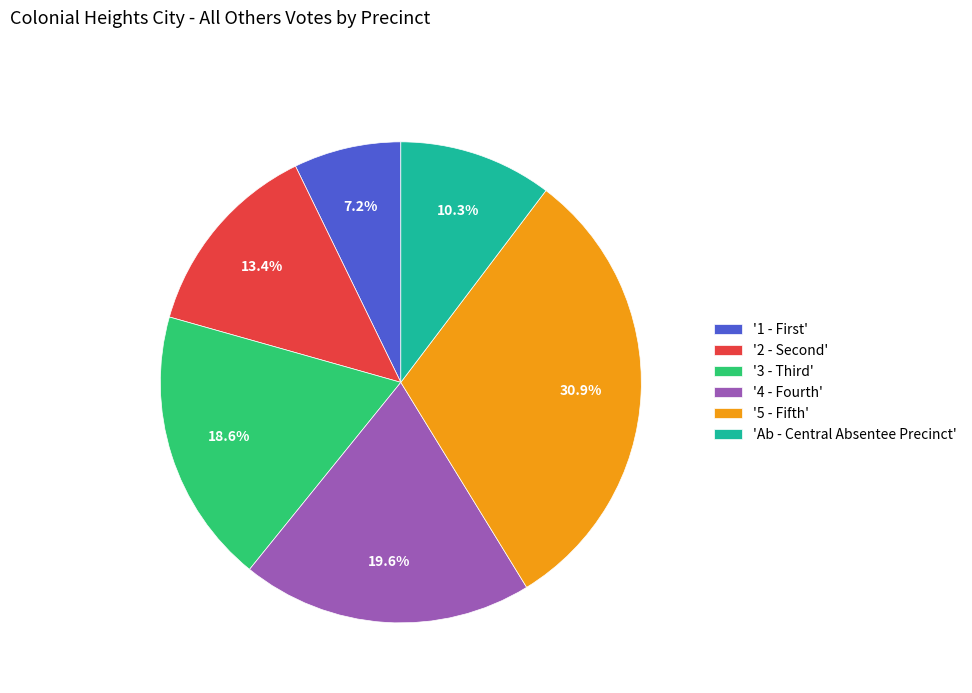

What percentage do '5 - Fifth' and '4 - Fourth' together represent?

50.5%